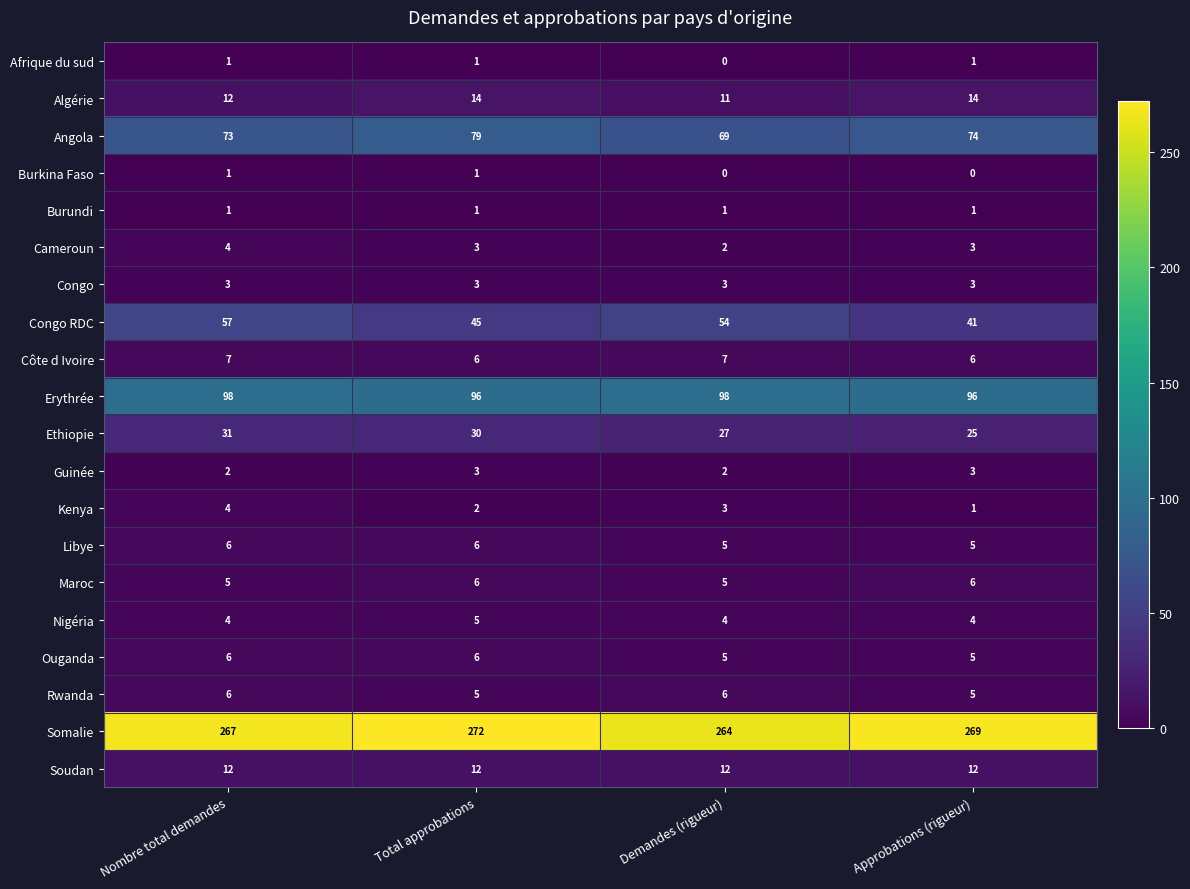

Which series has the widest spread of values?

Congo RDC